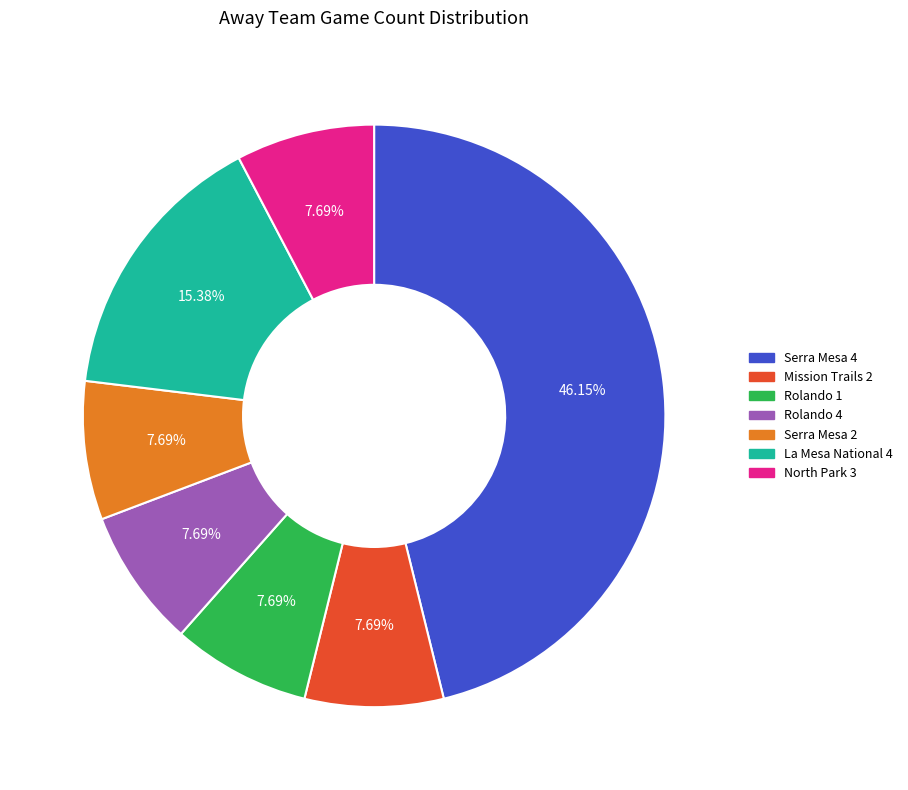

Approximately how many times larger is the value at La Mesa National 4 compared to Rolando 4?

2.0